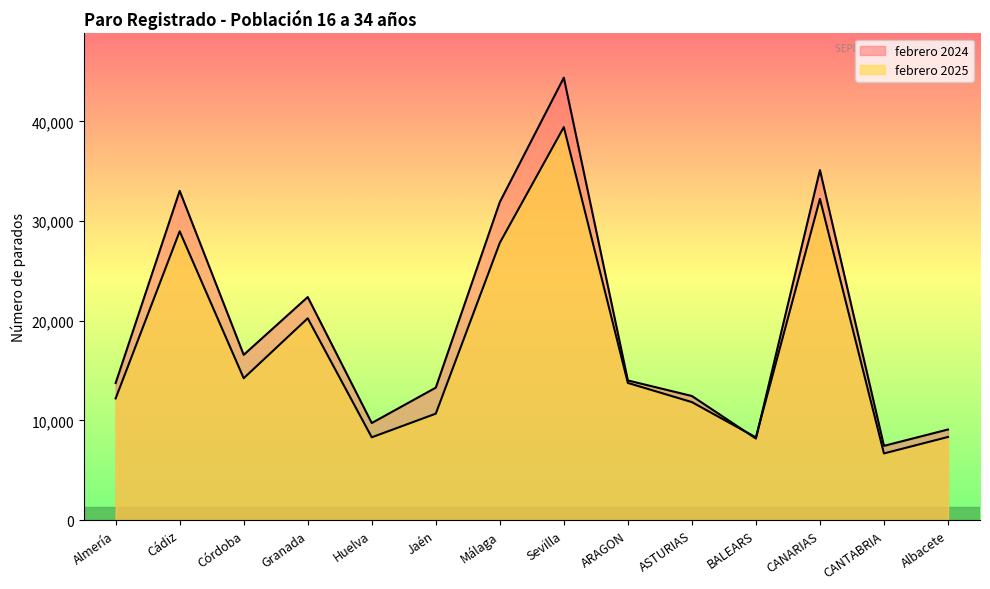

Which series has the largest total across all categories?

febrero 2024